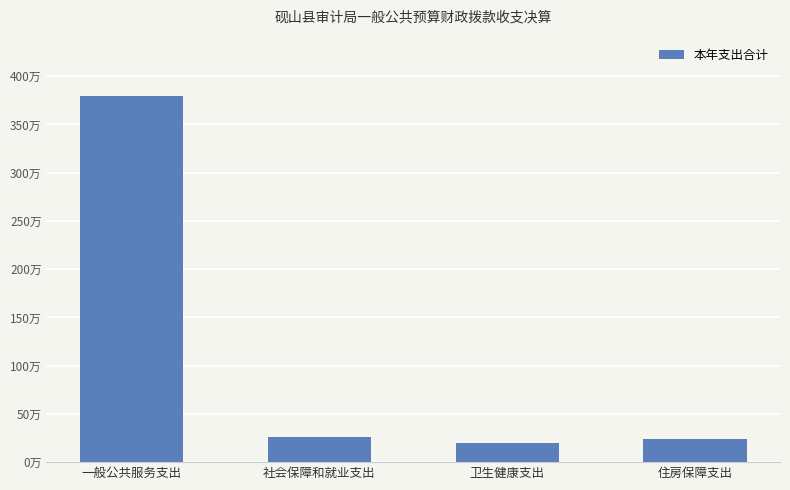

Does the chart contain stacked bars?

No